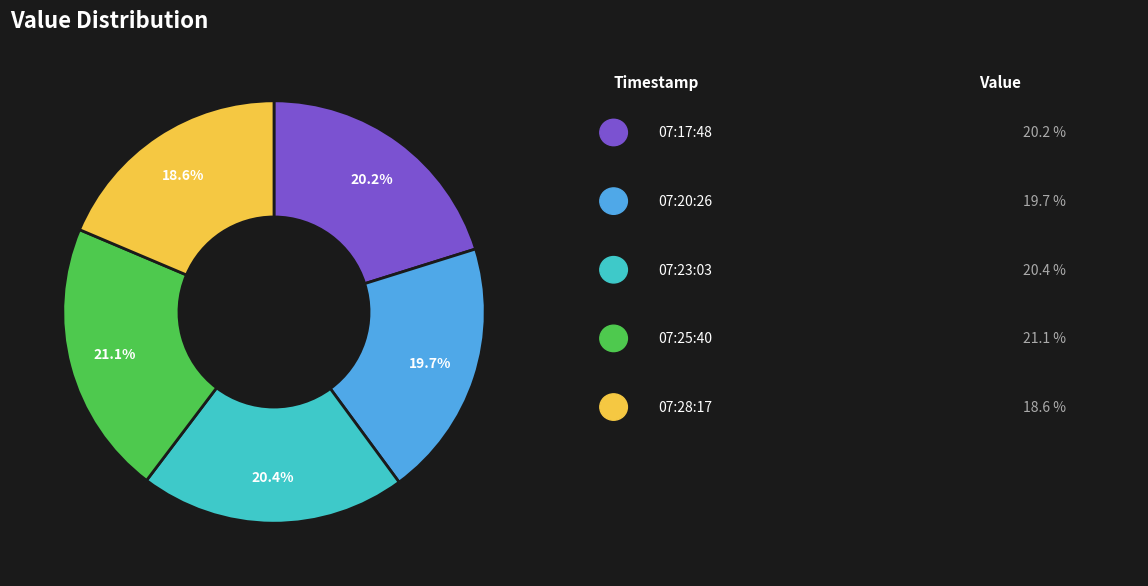

Is there any slice that represents more than half of the pie?

No